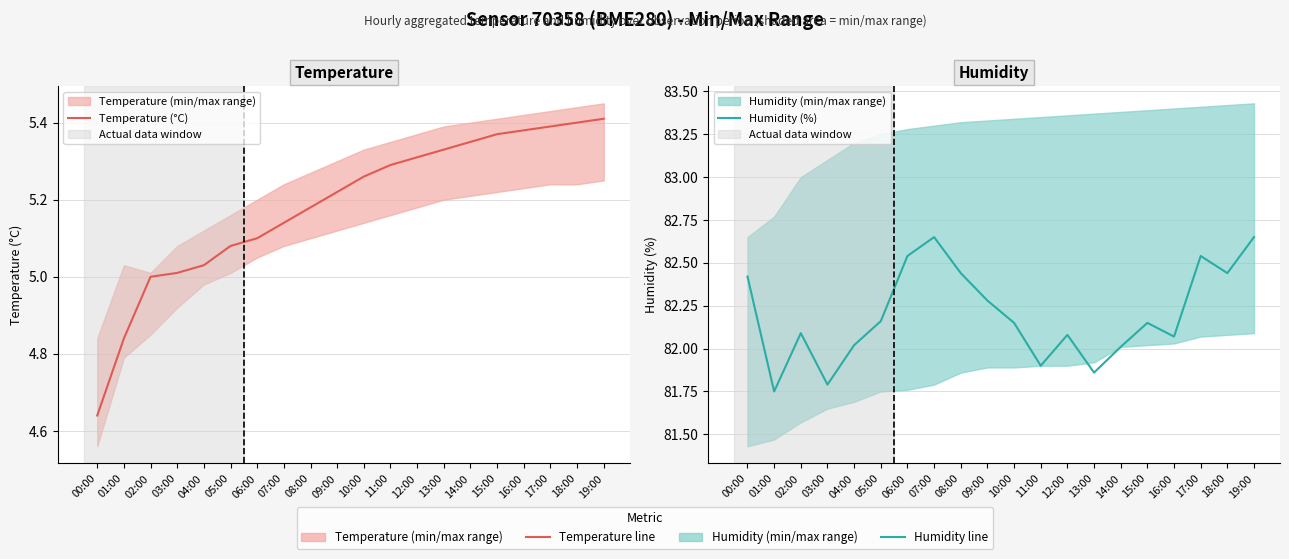

At which label does Temperature (°C) first exceed 5?

03:00